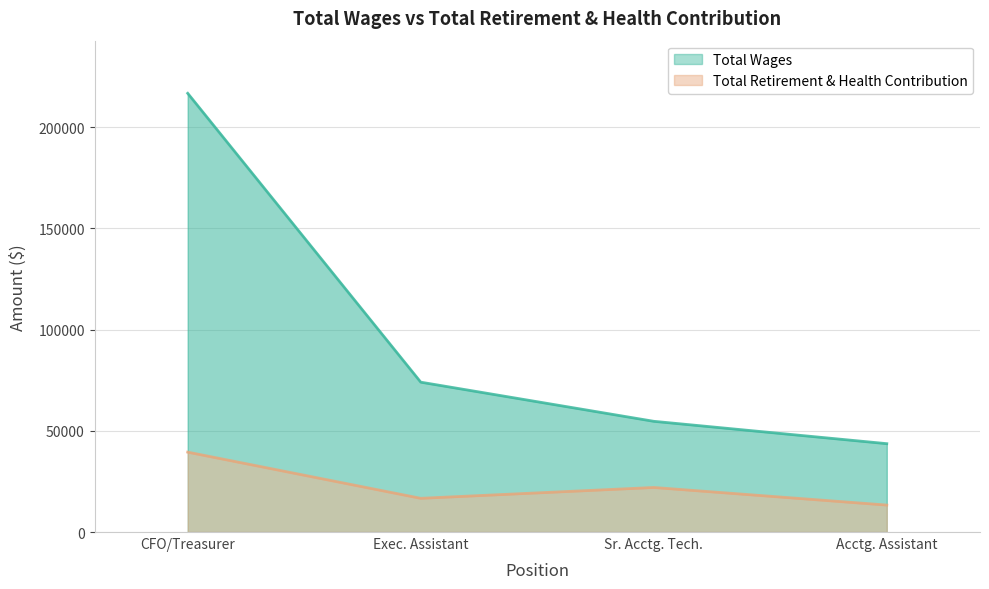

The value of Total Wages at Sr. Acctg. Tech. is 77368. True or false?

False